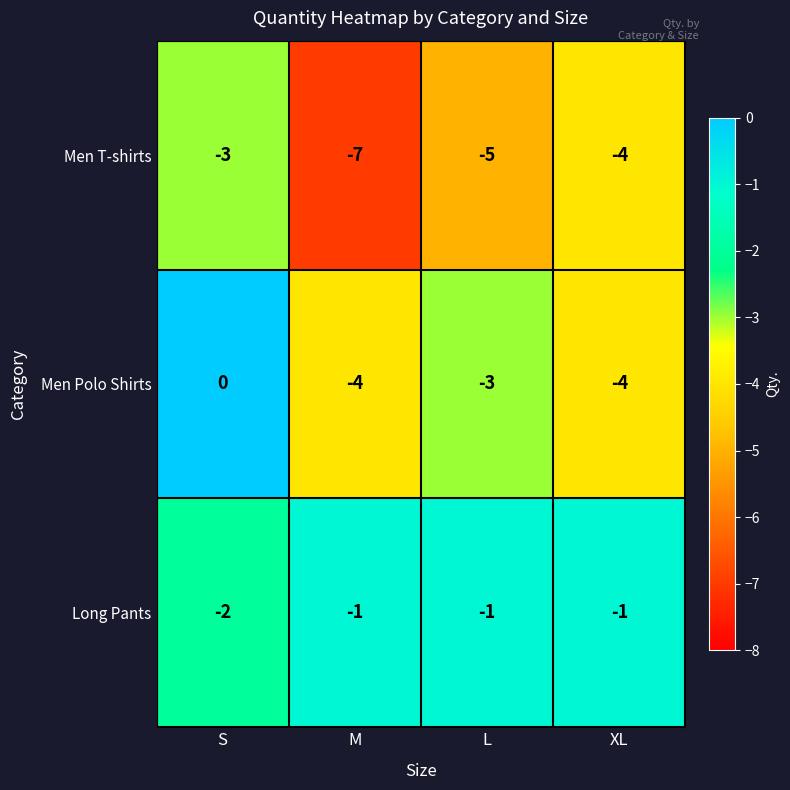

What is the average value of the Men Polo Shirts series?

-3